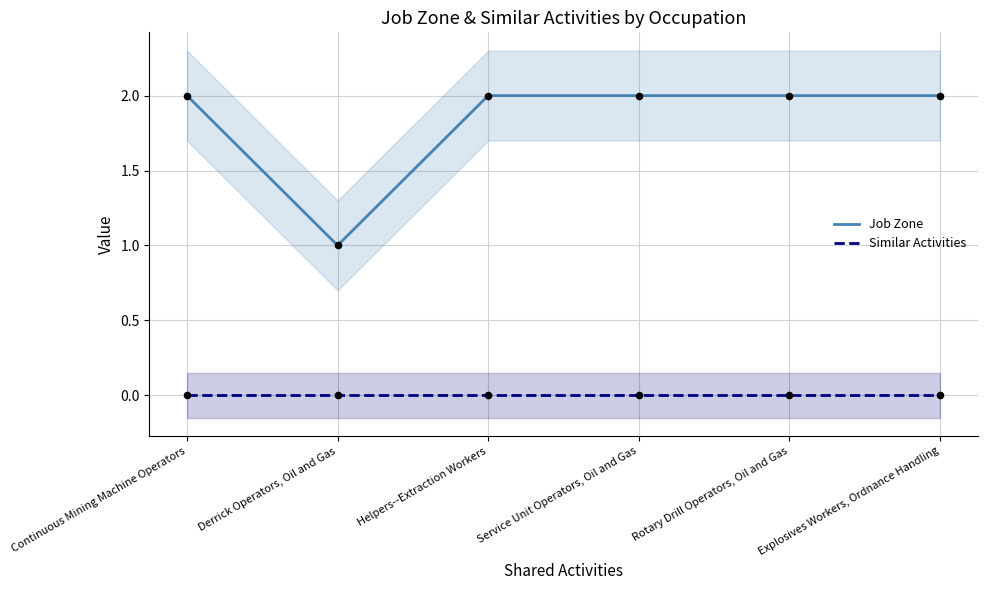

Which series reaches the minimum Y coordinate?

Similar Activities